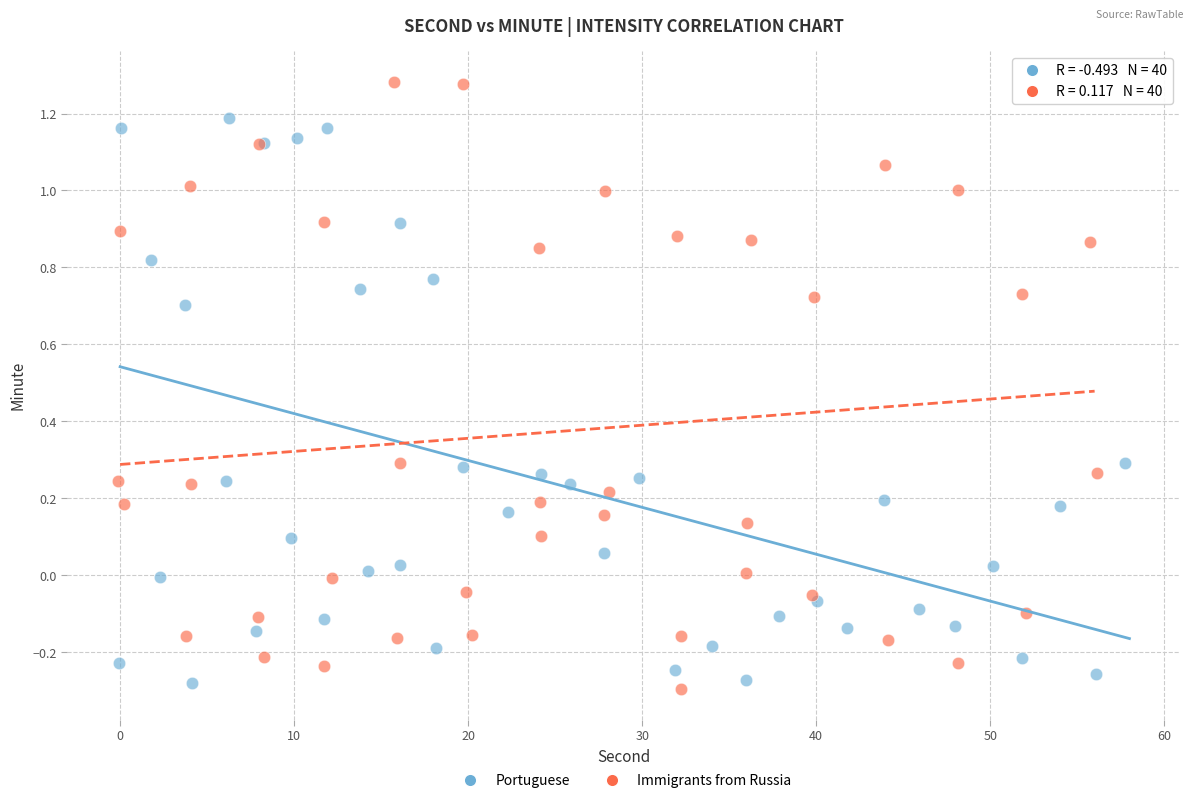

Which series contains the highest Y value?

Immigrants from Russia